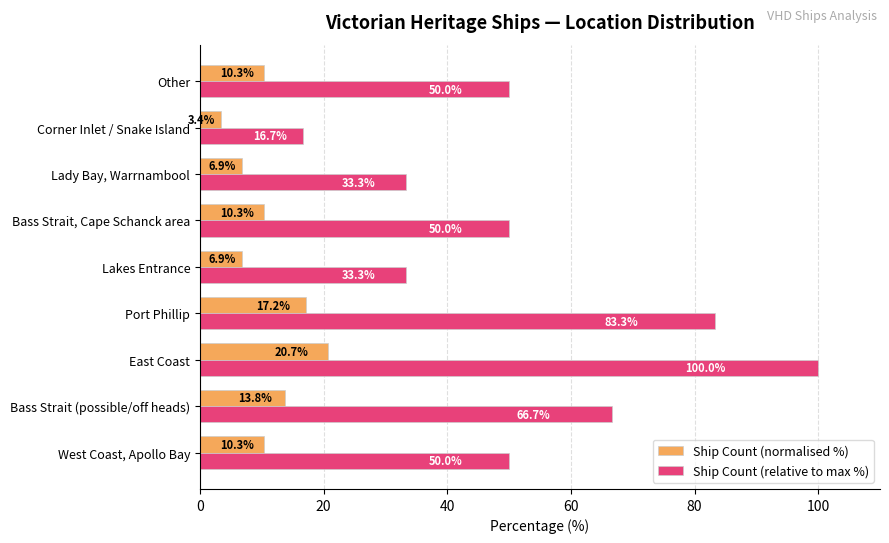

Rank the series at Corner Inlet / Snake Island from lowest to highest value.

Ship Count (normalised %), Ship Count (relative to max %)